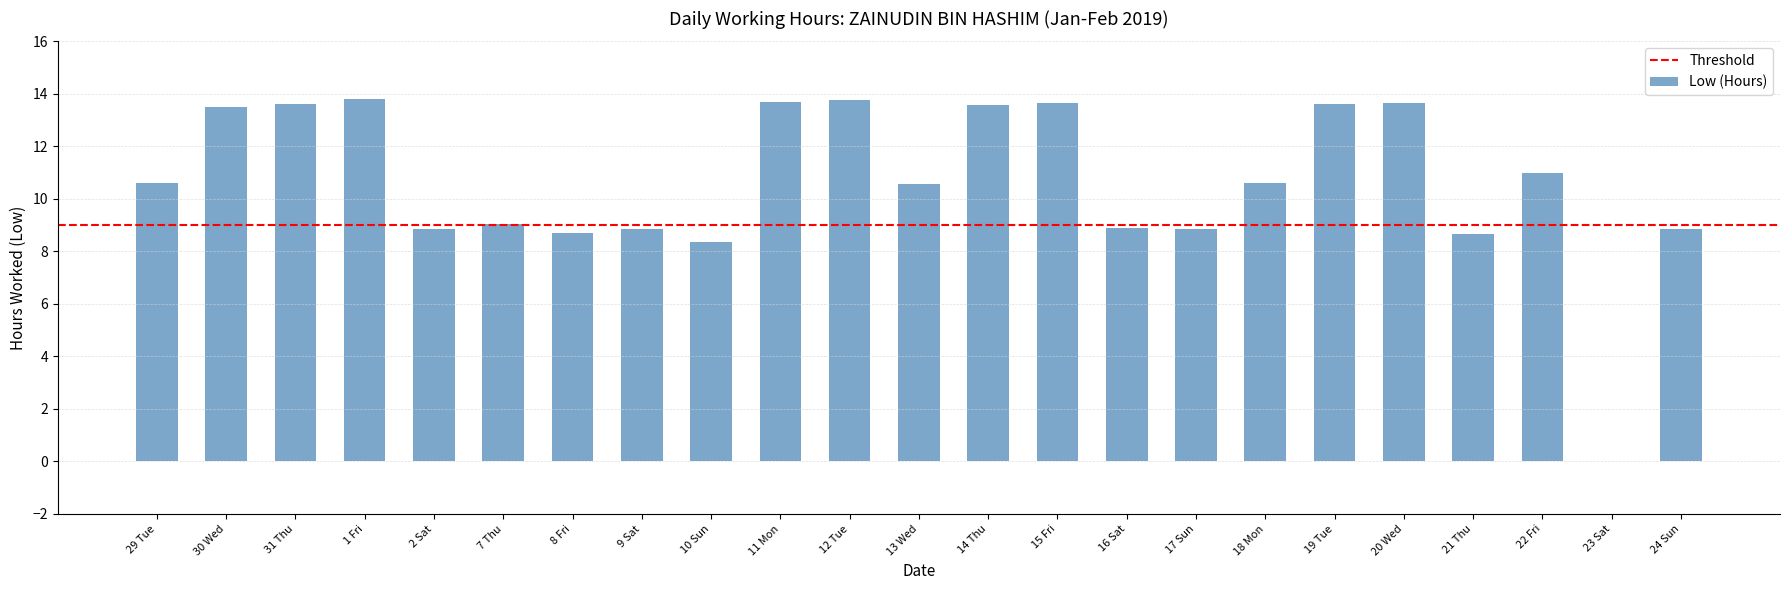

Between 18 Mon and 21 Thu, which is larger?

18 Mon